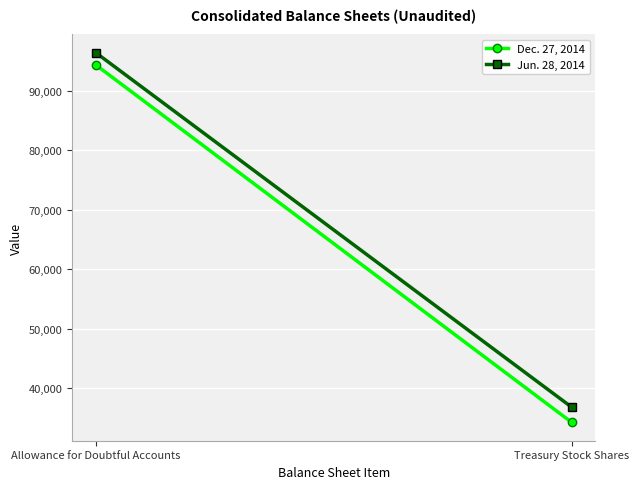

Rank the series by their average value, from highest to lowest.

Jun. 28, 2014, Dec. 27, 2014